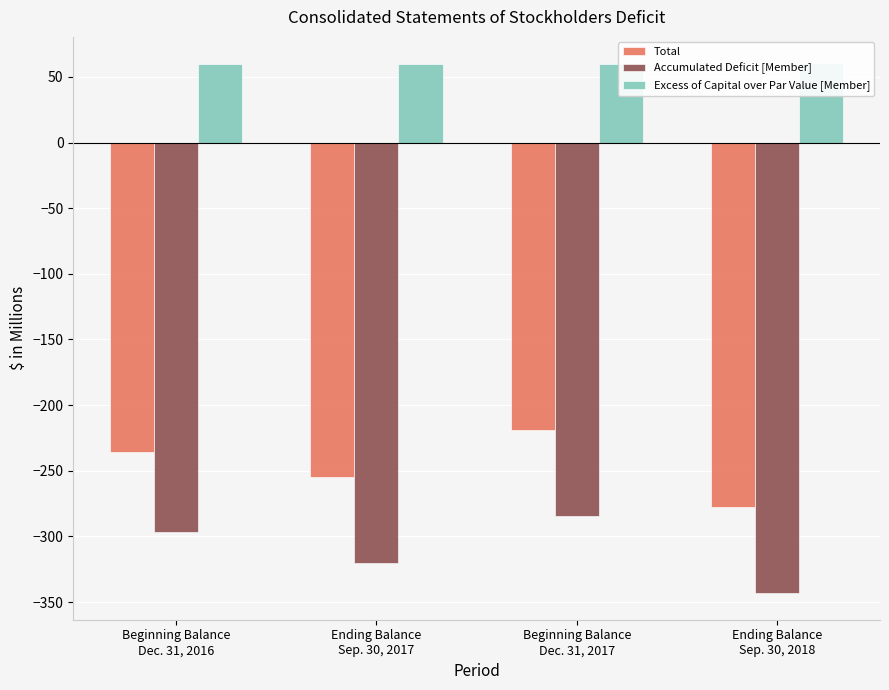

Is it true that Total equals -218.9 at Beginning Balance
Dec. 31, 2017?

True